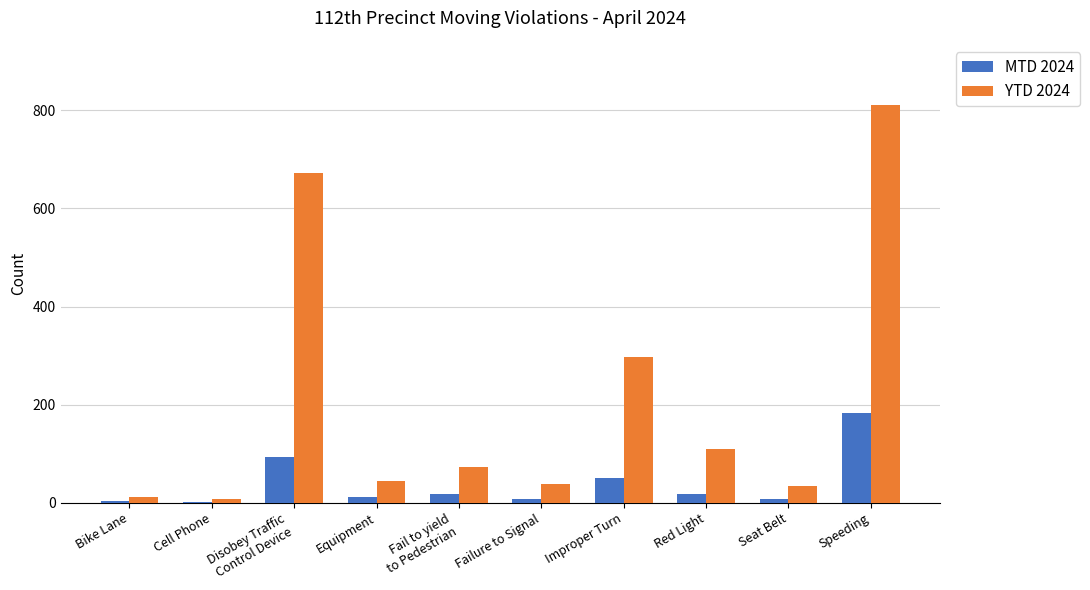

What is the sum of all YTD 2024 values?

2098